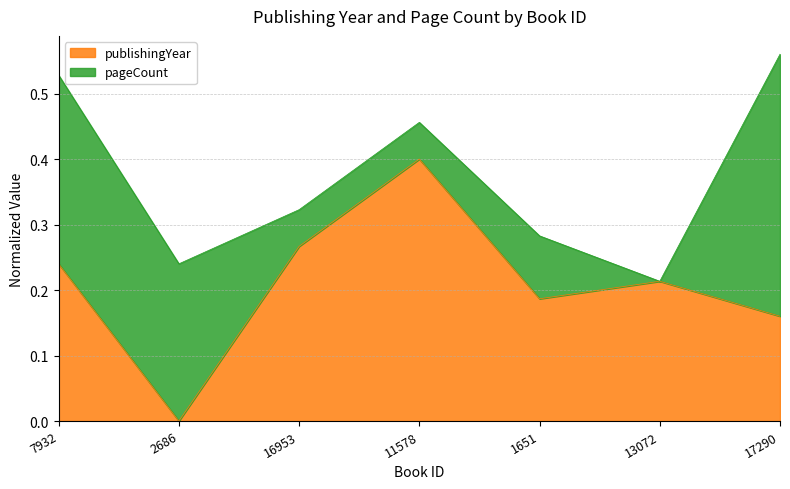

What is the difference between the second highest and second lowest values?

0.1